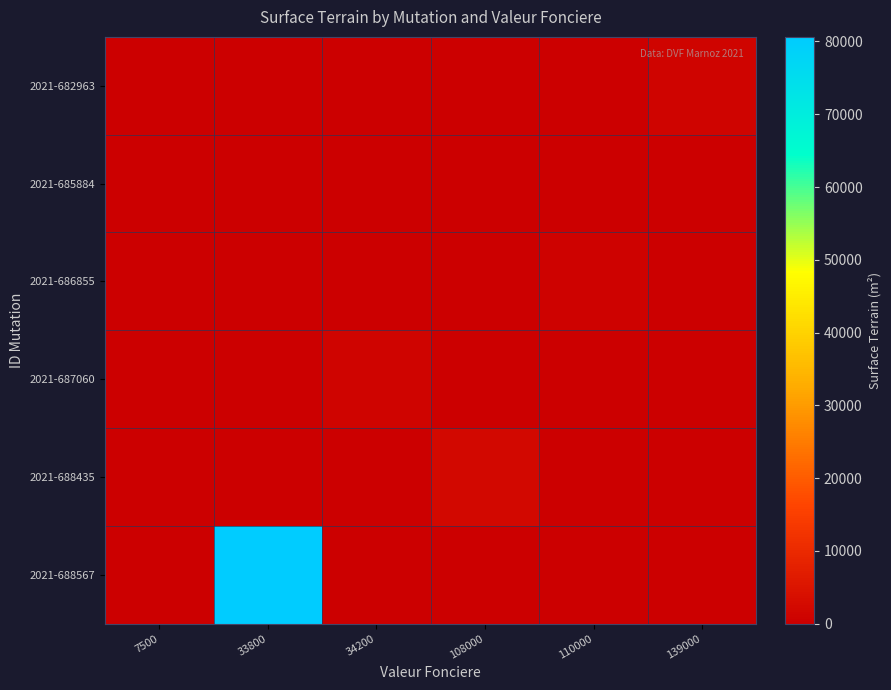

At which category is the sum across all series the highest?

33800